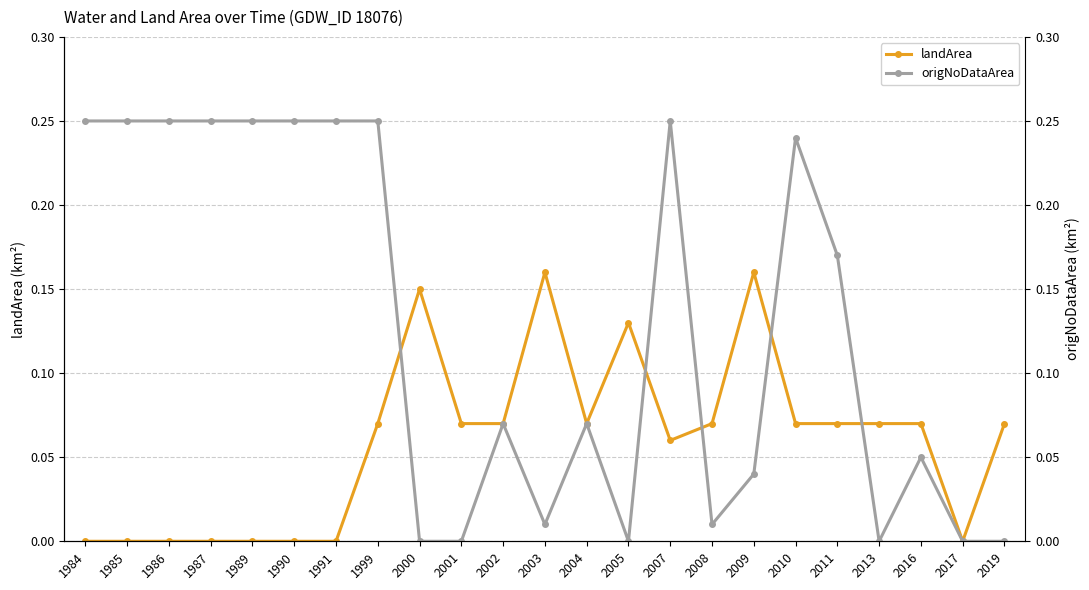

How many values in the origNoDataArea series exceed 0?

17